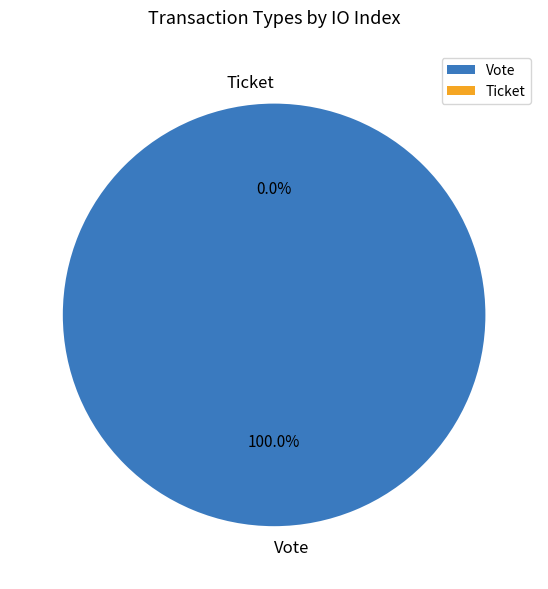

Does any single category account for the majority?

Yes